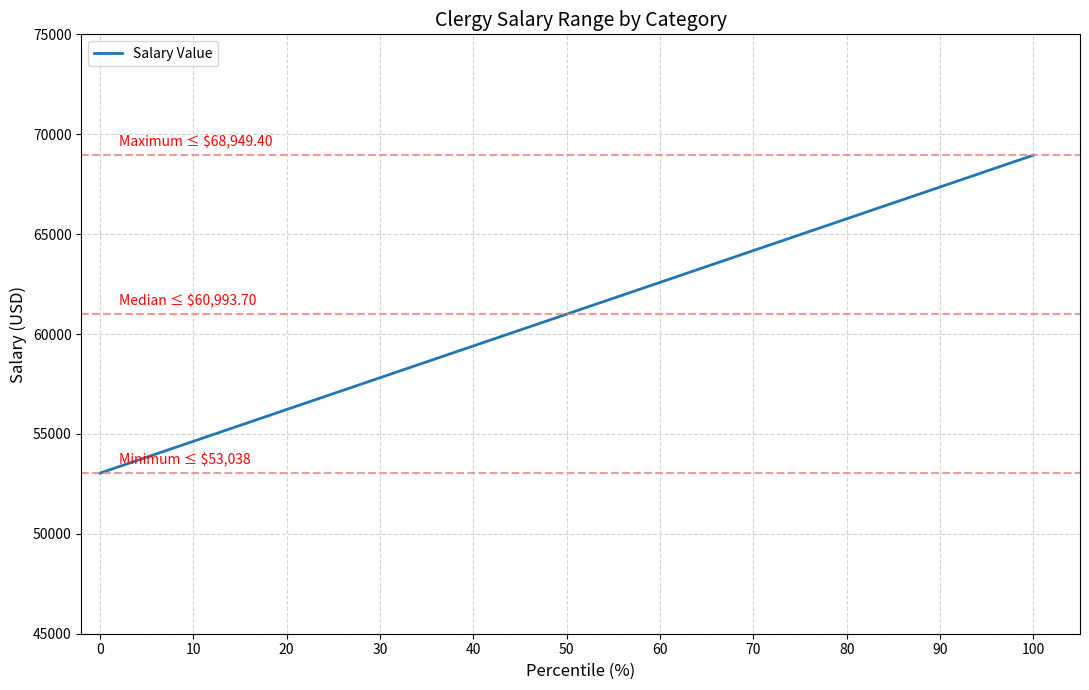

List the labels in order of value, largest first.

100, 50, 0